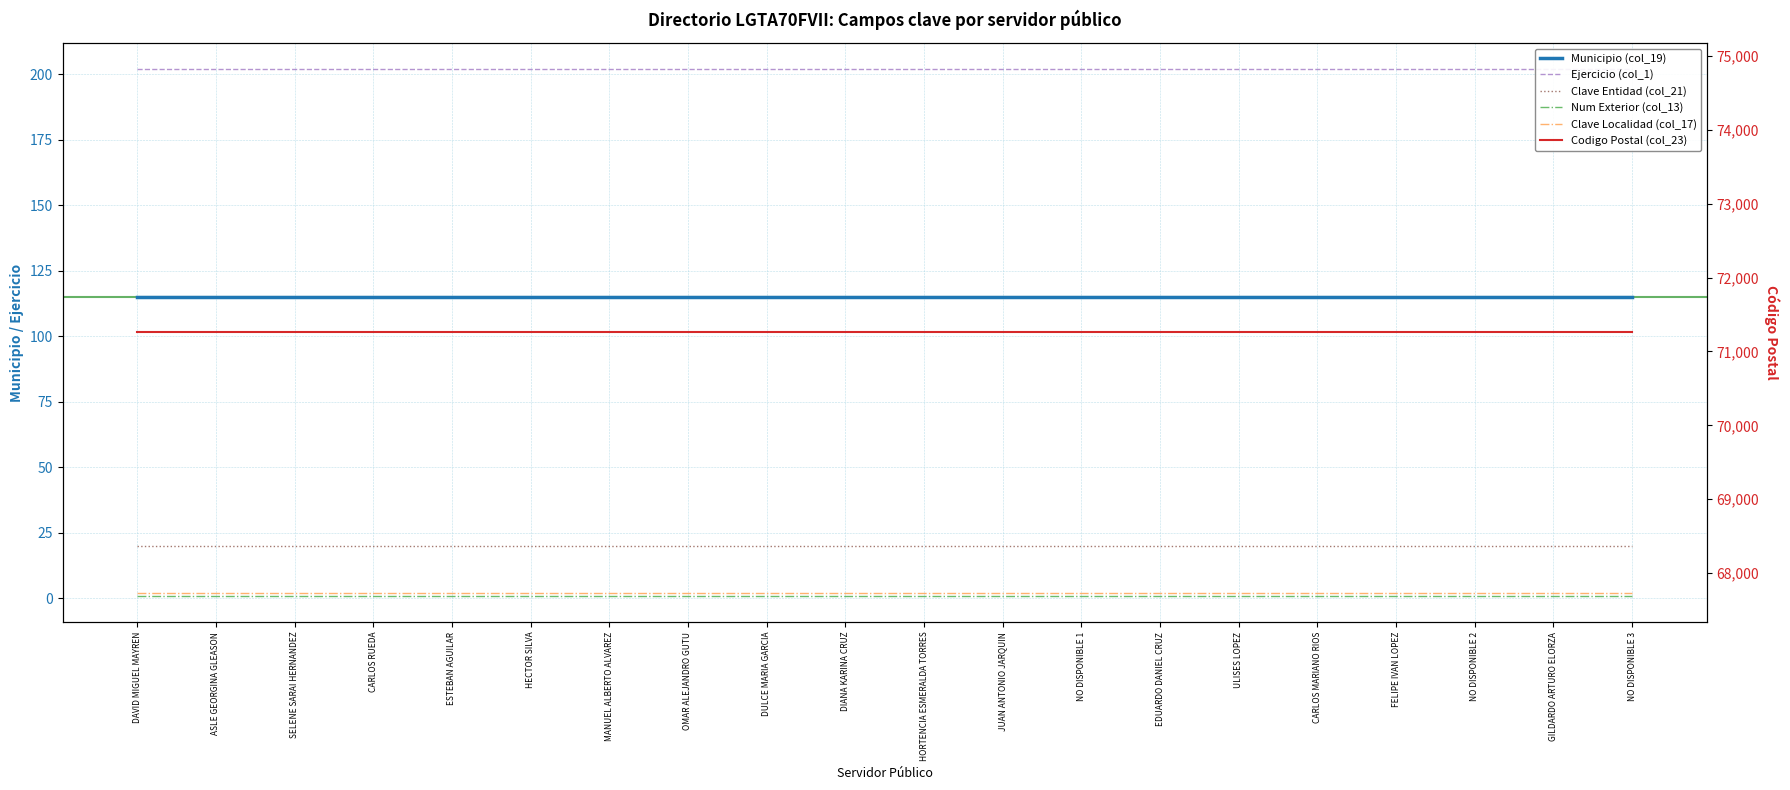

Between ULISES LOPEZ and CARLOS MARIANO RIOS, which series saw the biggest shift?

Municipio (col_19)